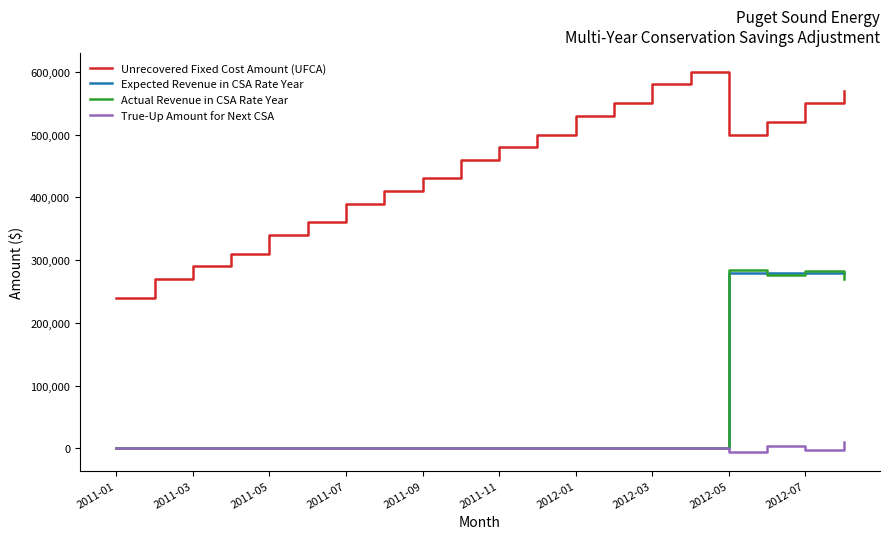

What is the difference between the maximum and minimum values in the Actual Revenue in CSA Rate Year series?

285000